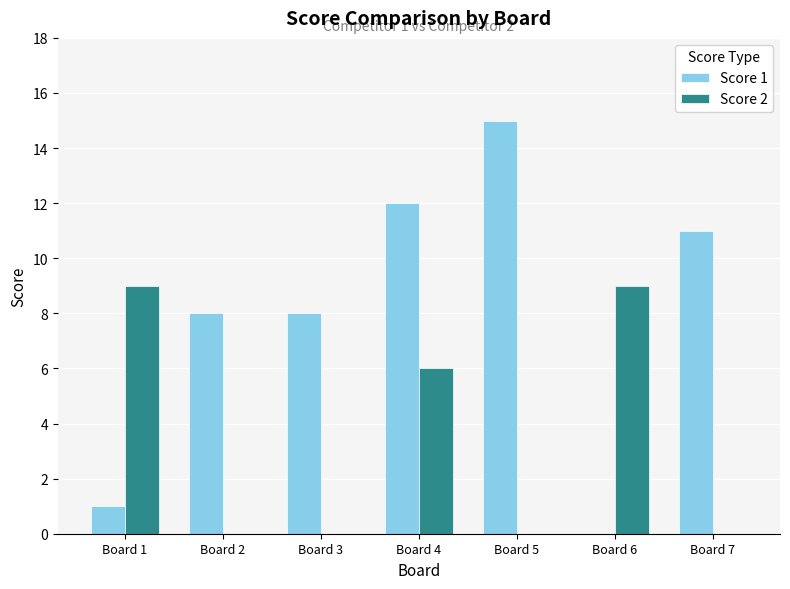

Reading left to right, list all the values displayed in this chart.

Score 1: 1	8	8	12	15	0	11
Score 2: 9	0	0	6	0	9	0